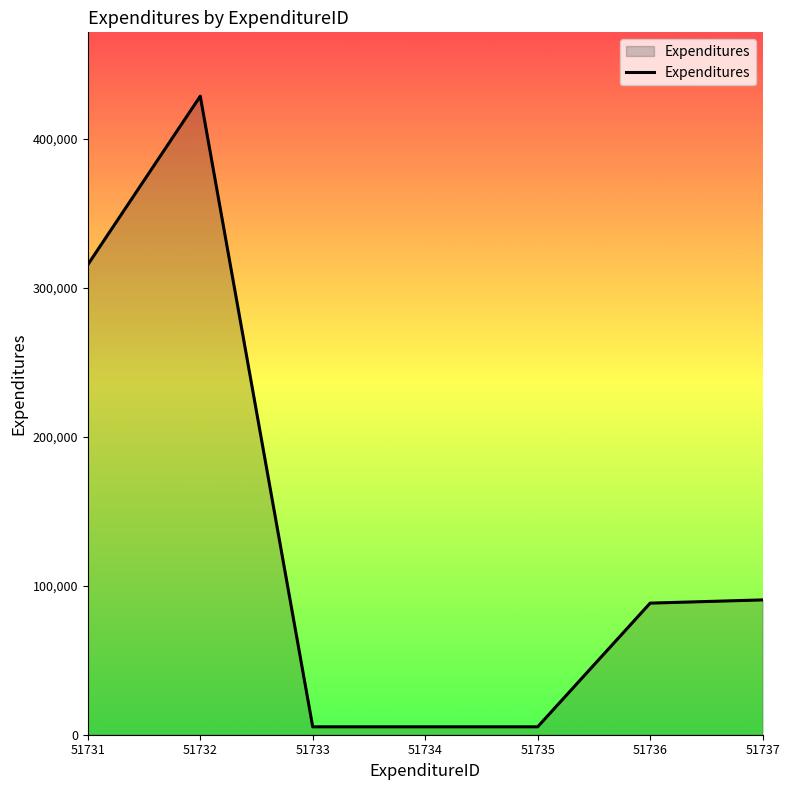

How many series are shown in this chart?

1